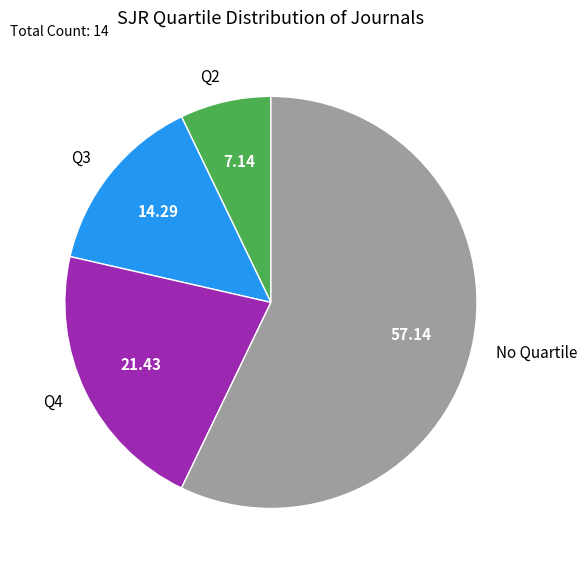

What is the largest slice in the pie chart?

No Quartile